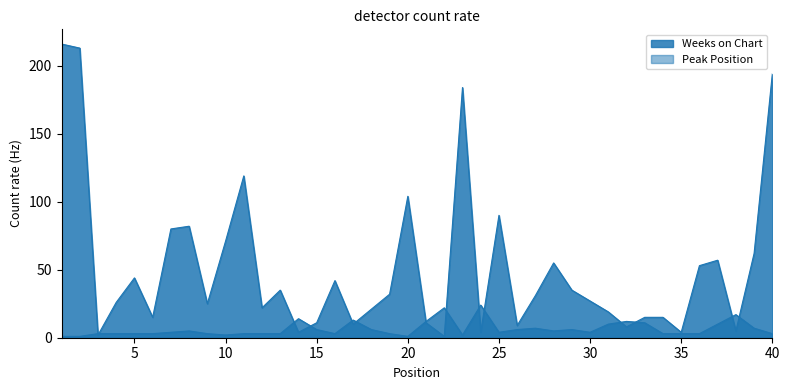

Which series ends up on top after the final intersection of Peak Position and Weeks on Chart?

Weeks on Chart